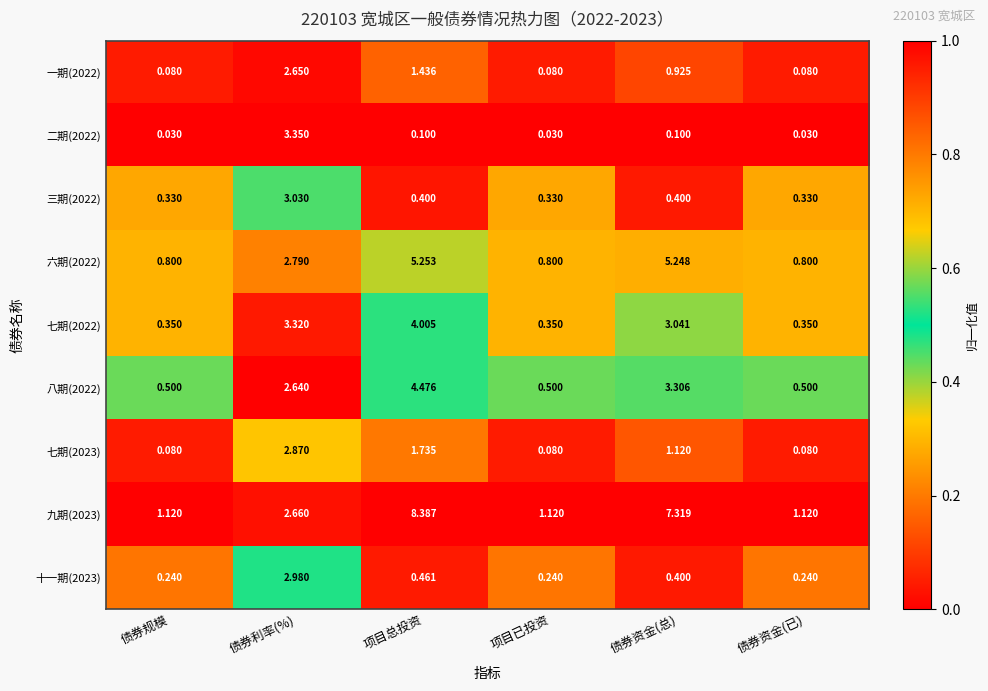

Which series has the widest spread of values?

九期(2023)